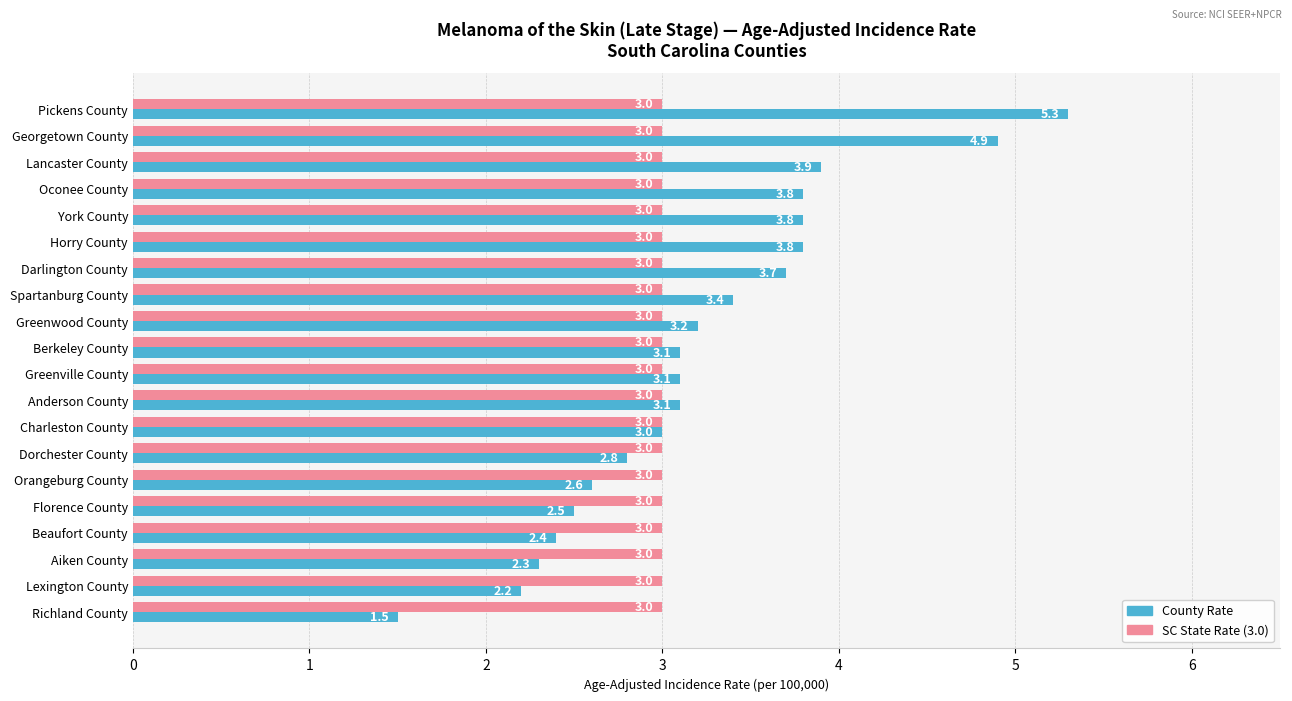

What is the approximate value of County Rate at Greenwood County?

3.2